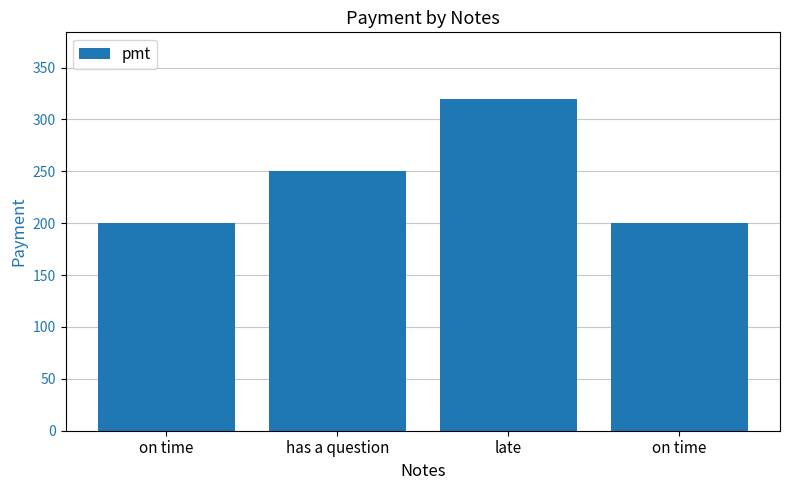

How many values are below 250?

2